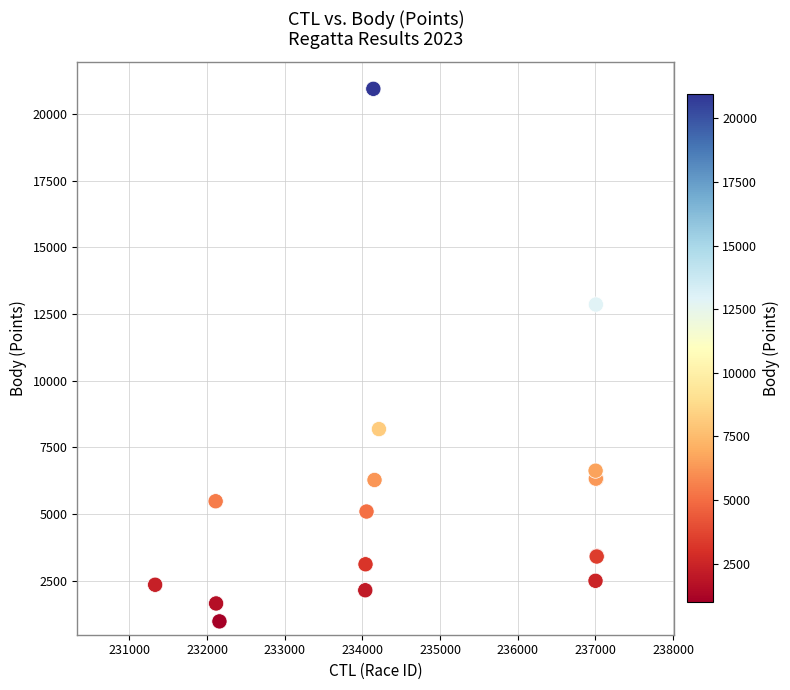

What Y value in the scatter plot is closest to 10956?

12852